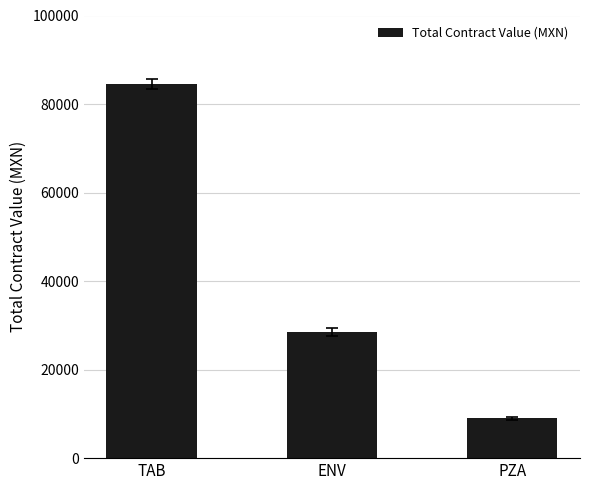

Count the number of categories in the chart.

3